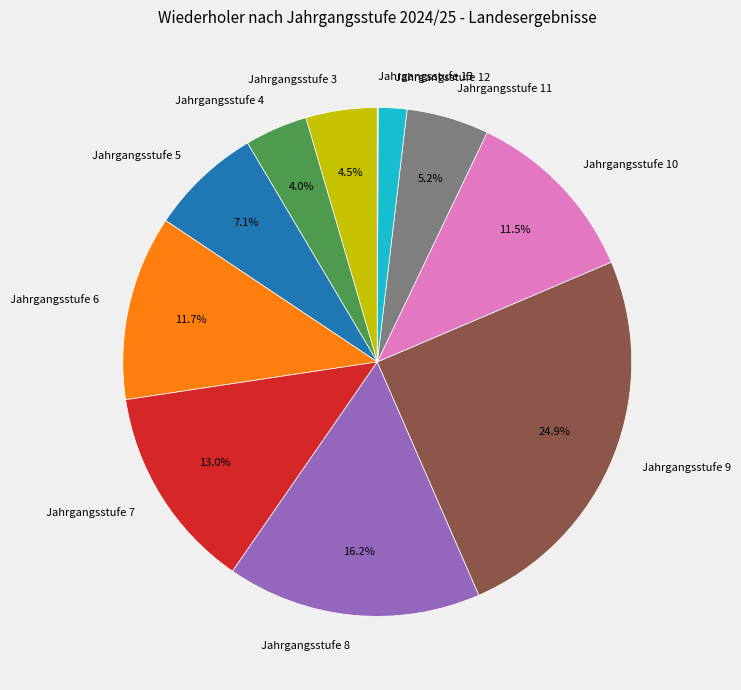

What percentage do Jahrgangsstufe 5 and Jahrgangsstufe 7 together represent?

20.1%